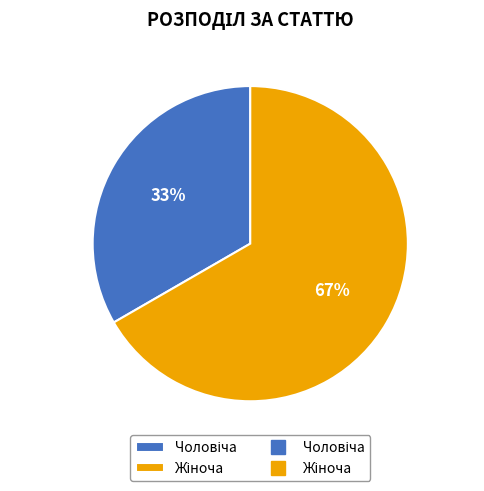

To the nearest percent, what is the average slice percentage?

50%